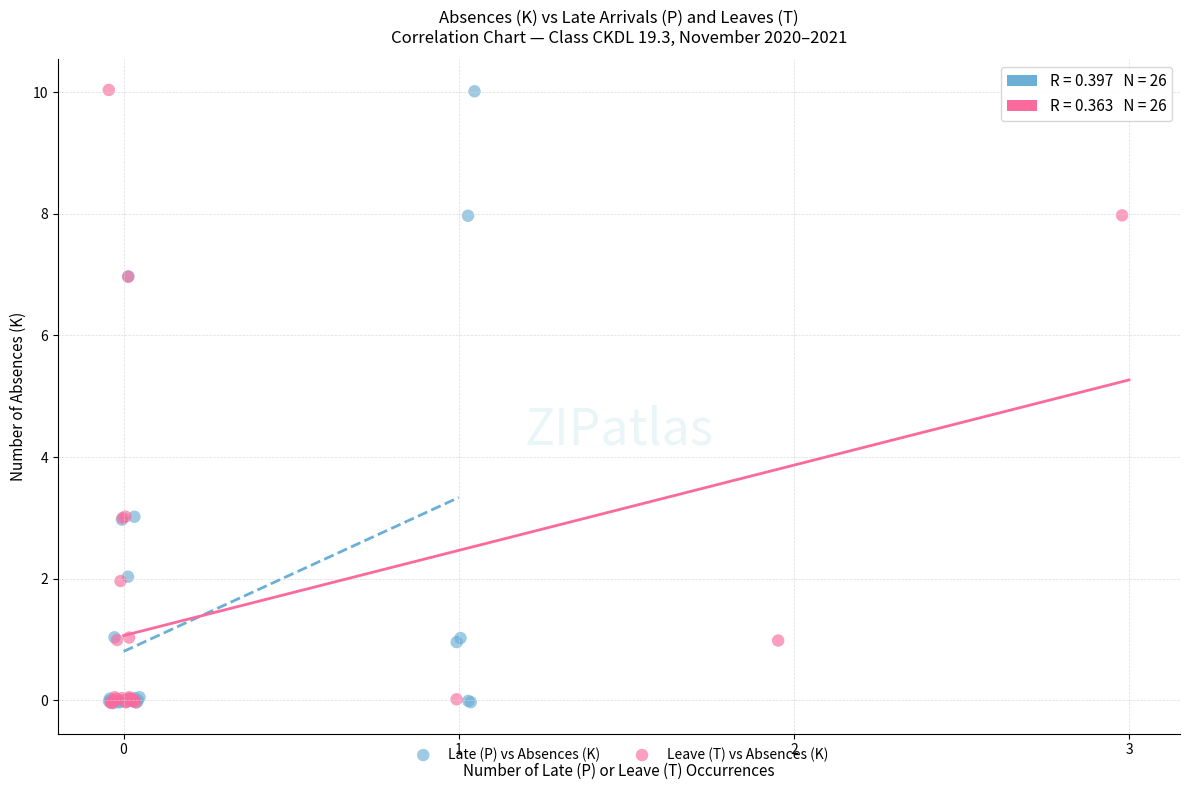

Which series has the largest Y range (max minus min)?

Leave (T) vs Absences (K)